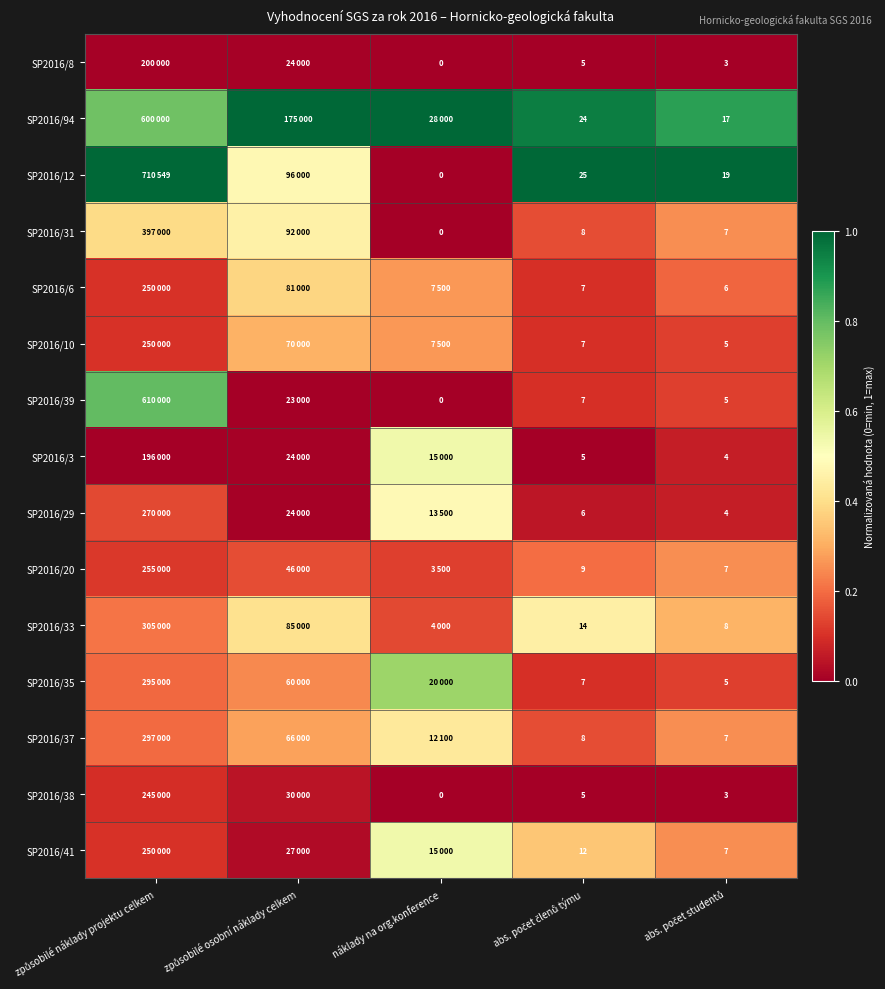

True or false: SP2016/8 has a value of 0.0 at způsobilé náklady projektu celkem.

True